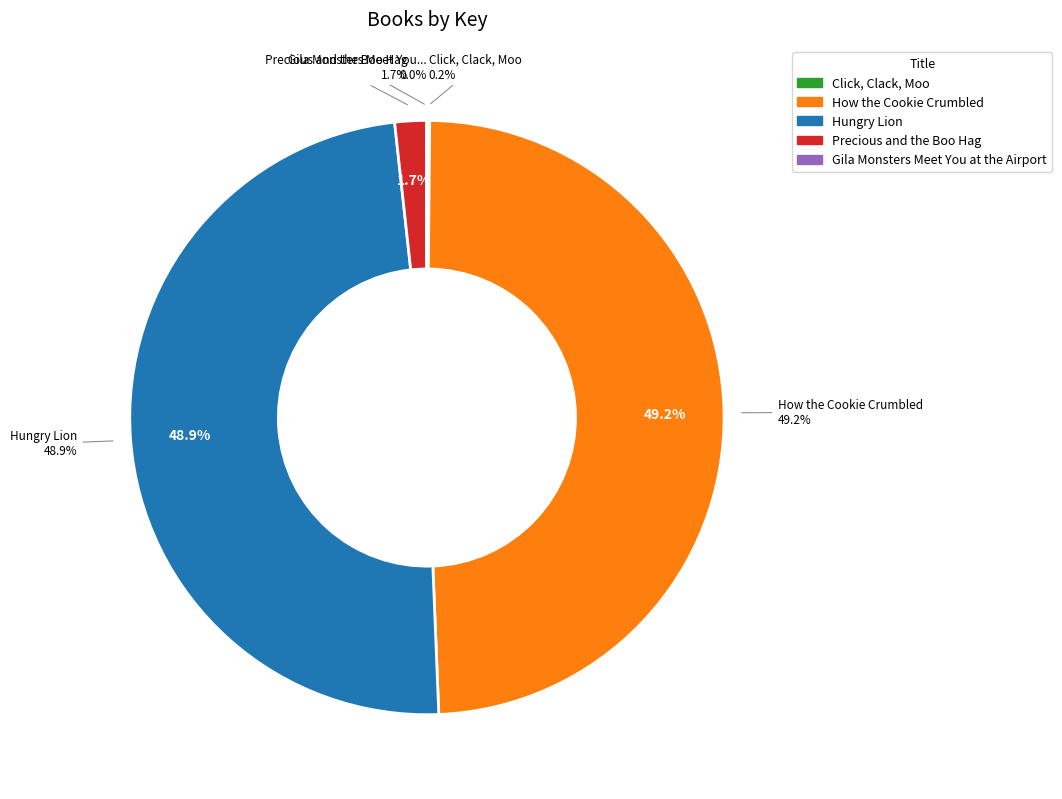

Which slice is the smallest?

Gila Monsters Meet You at the Airport